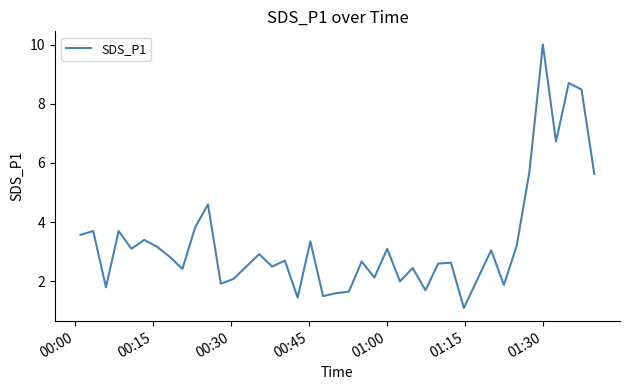

Count the number of categories in the chart.

40